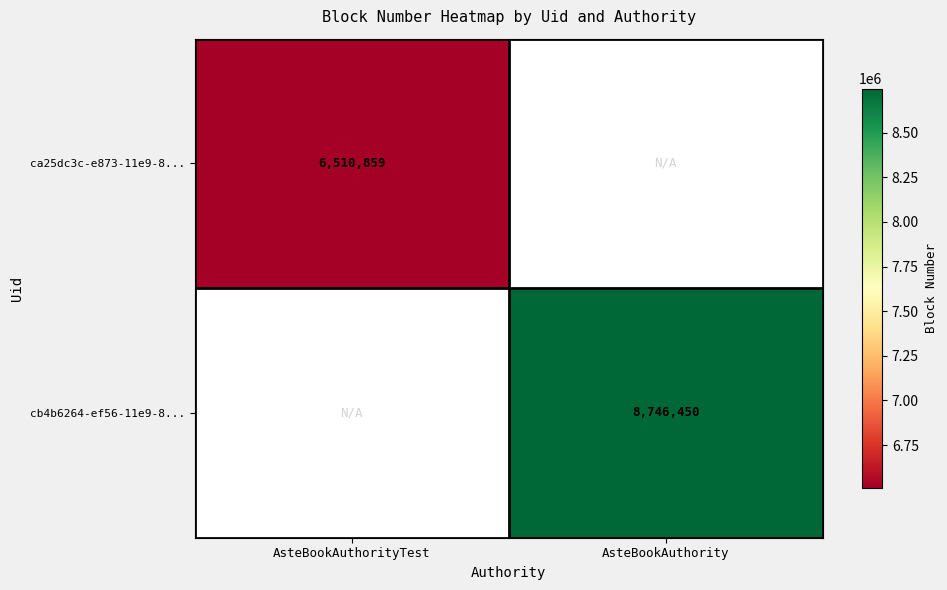

How many data points does each series have?

2